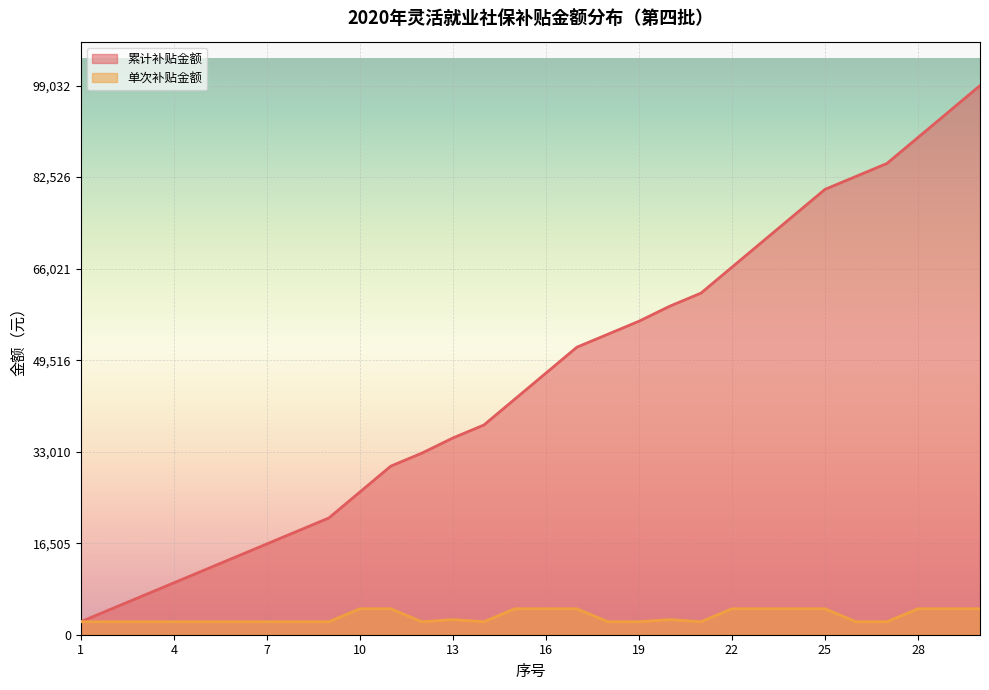

Is it true that 累计补贴金额 equals 11696.7 at 5?

True